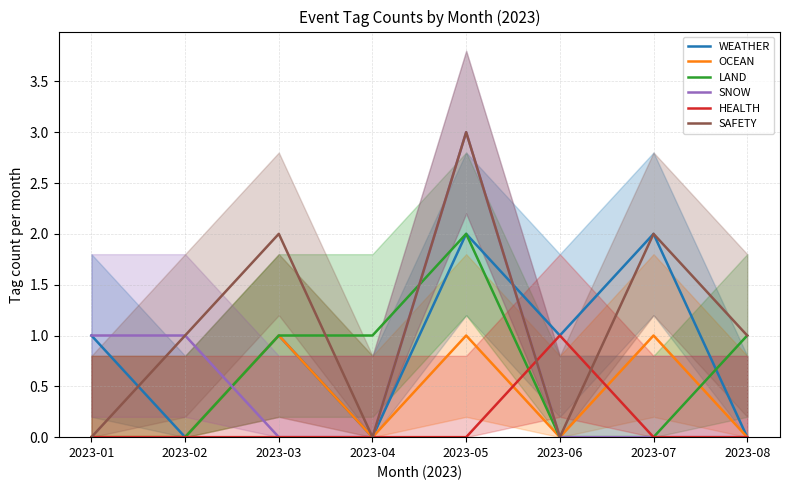

How many WEATHER values are between 0 and 2?

8